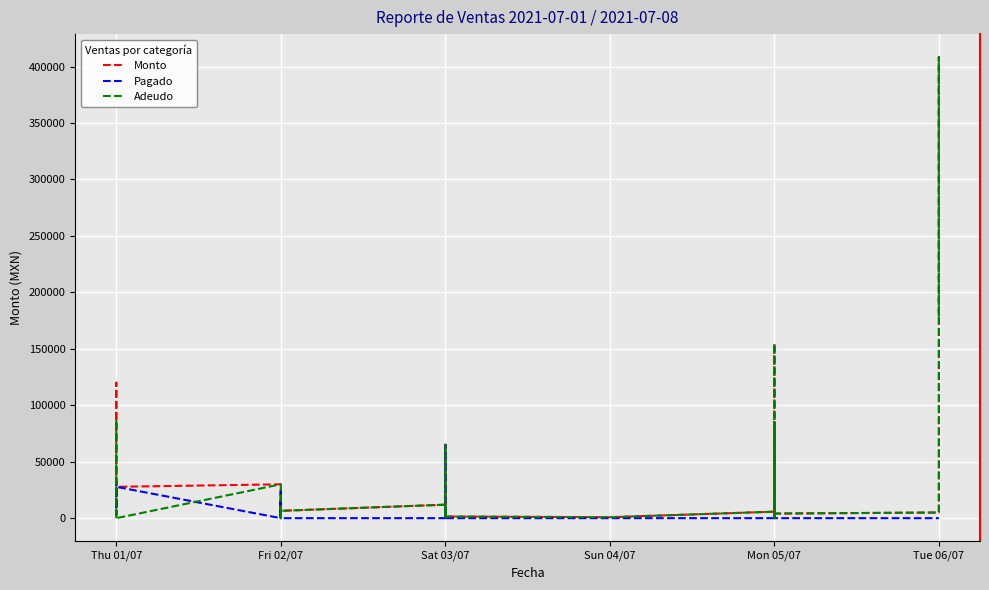

Is it true that Adeudo equals 9209.1 at Fri 02/07?

False